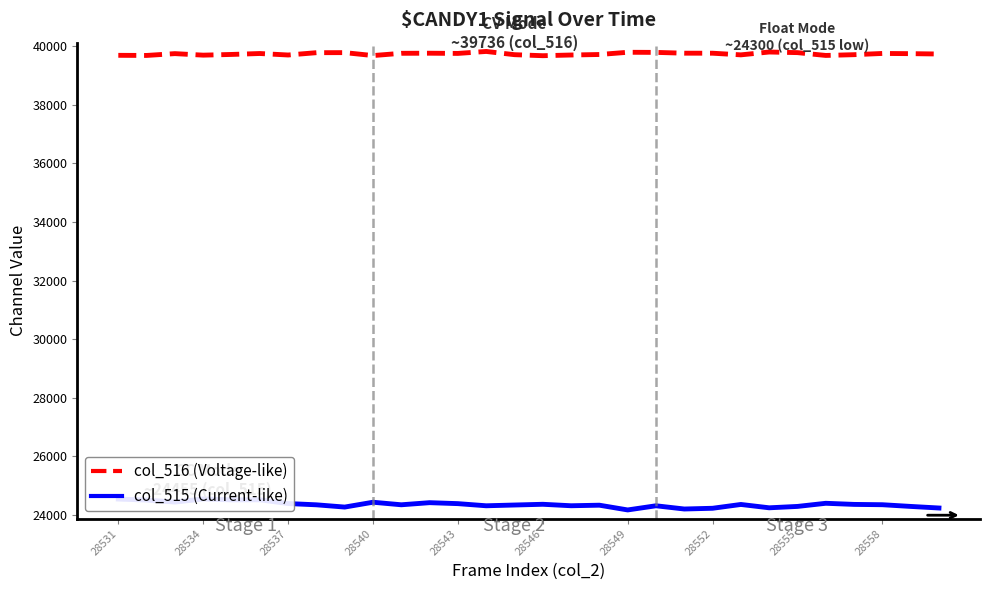

Which series has the largest total across all categories?

col_516 (Voltage-like)